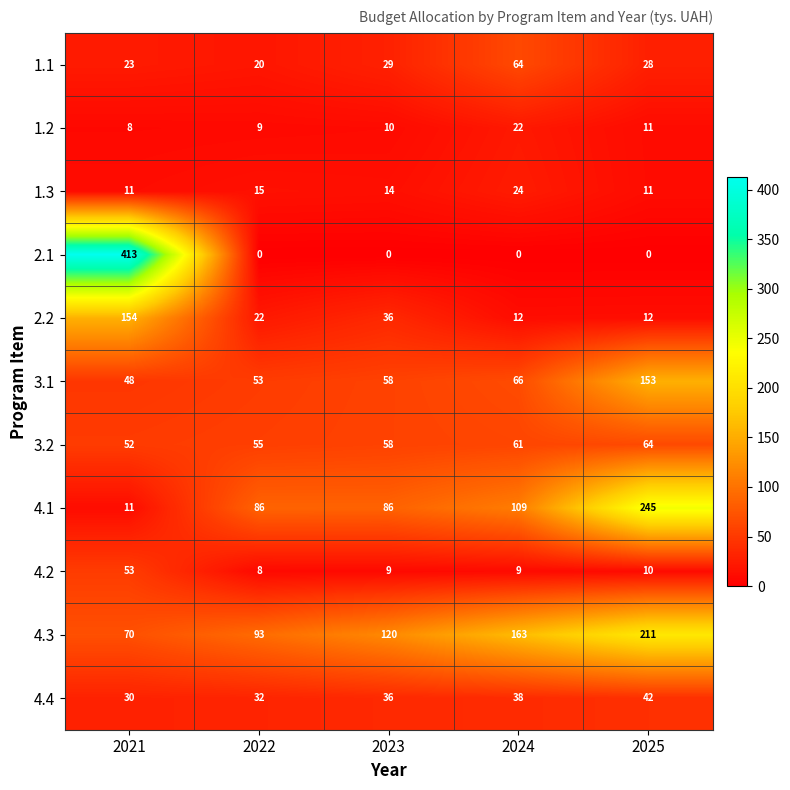

True or false: 2.1 has a value of 413 at 2021.

True